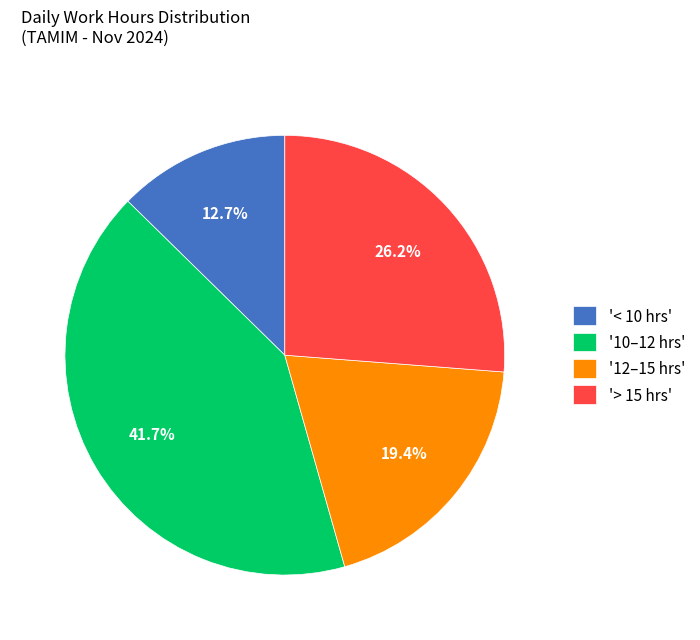

Rank the categories by value from highest to lowest.

'10–12 hrs', '> 15 hrs', '12–15 hrs', '< 10 hrs'